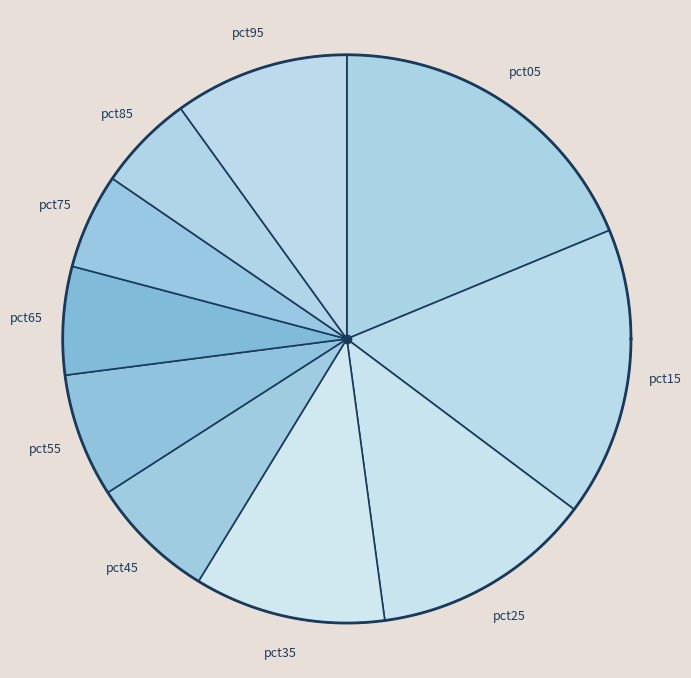

To the nearest percent, what is the difference between the pct65 and pct35 slice percentages?

5%